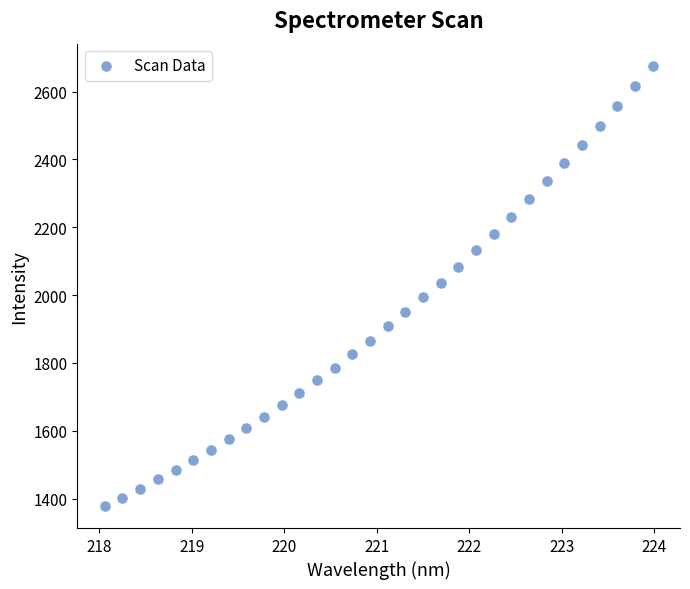

What is the range of X values (max minus min)?

5.9